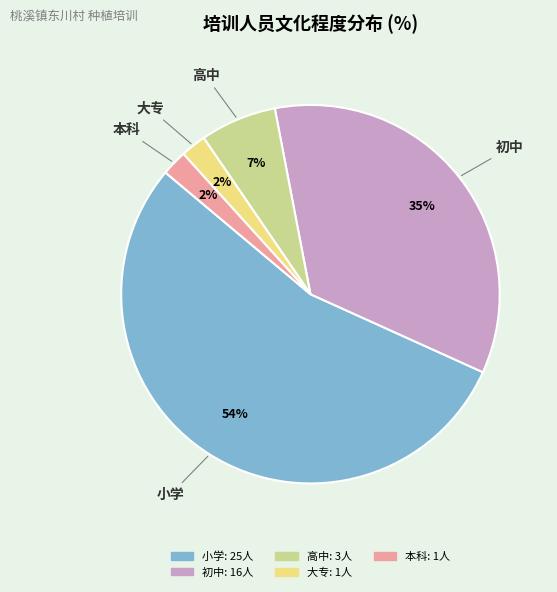

Which category has the biggest portion of the pie?

小学